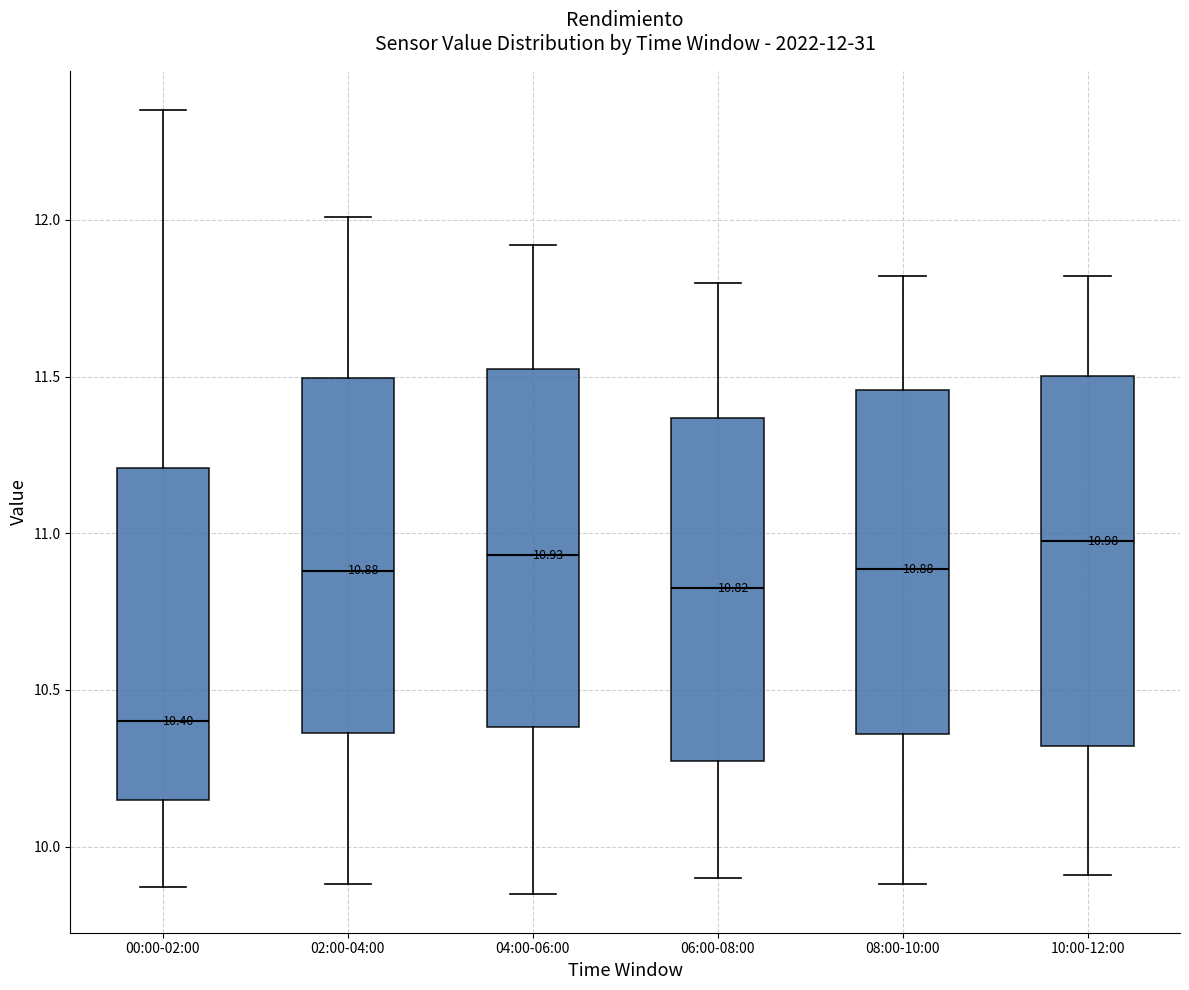

Which box's median line is the lowest?

00:00-02:00